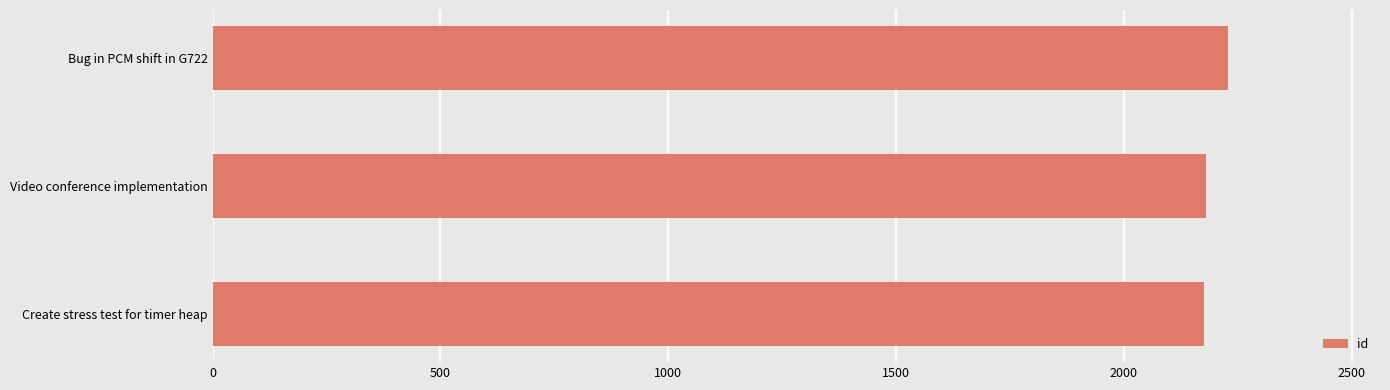

How many series are shown in this chart?

1